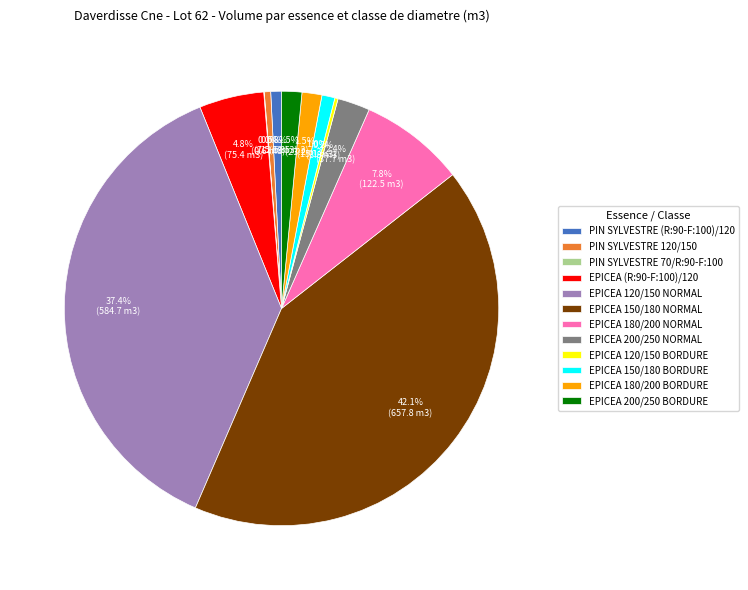

Is there a majority slice in this chart?

No